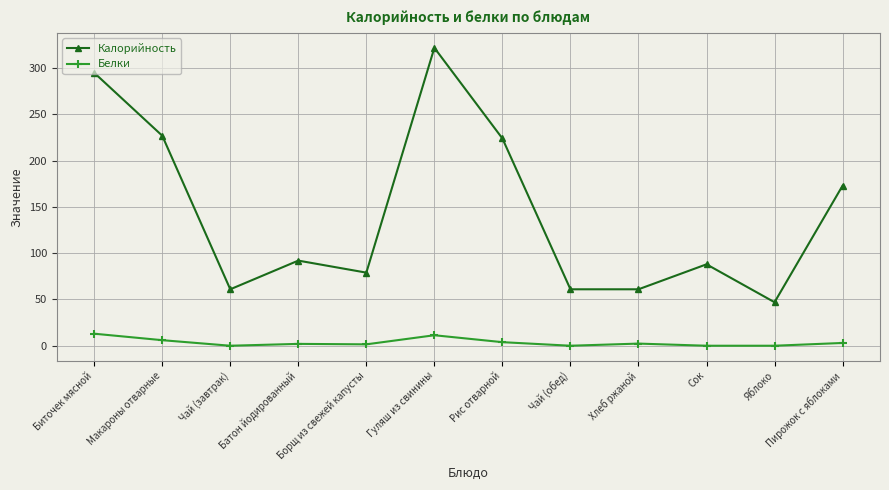

What is the label of the 8th point from the left?

Чай (обед)